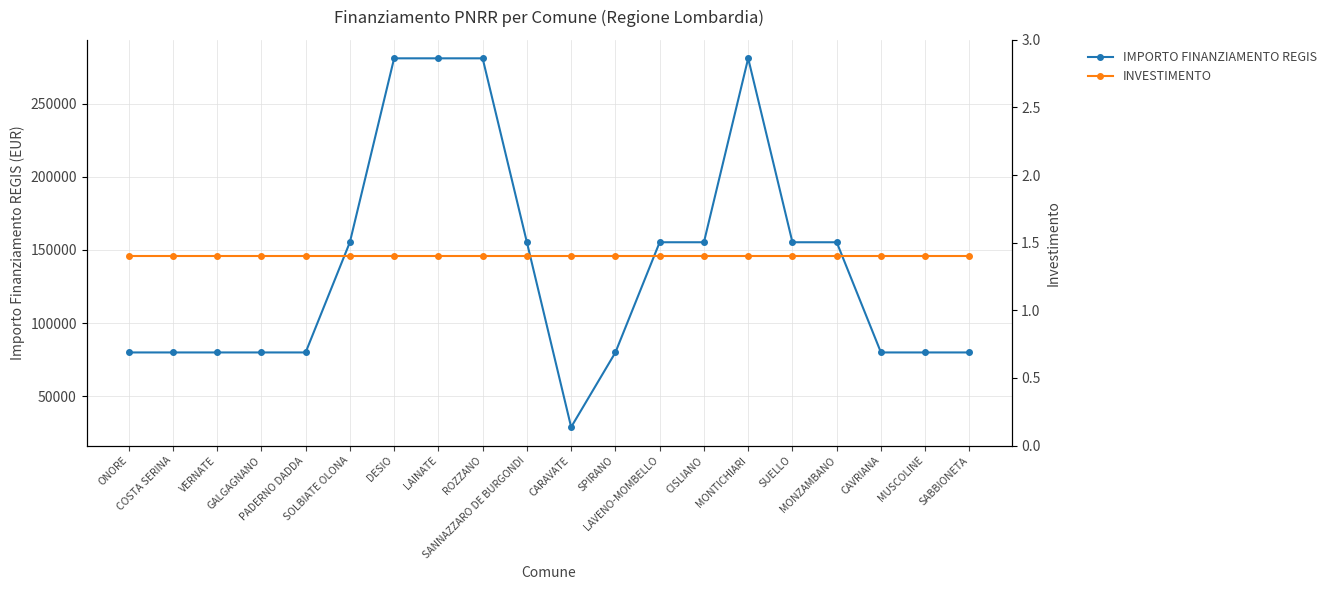

What is the maximum value for IMPORTO FINANZIAMENTO REGIS?

280932